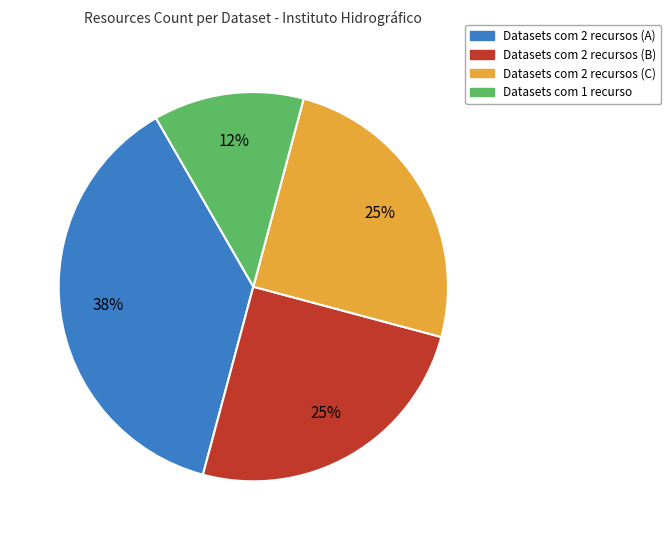

To the nearest percent, what is the average slice percentage?

25%